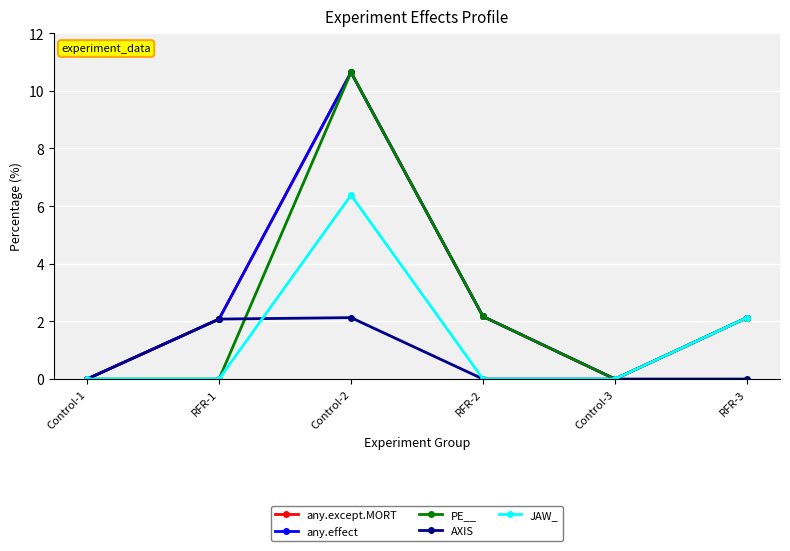

Which has a higher value, Control-1 or RFR-2?

RFR-2